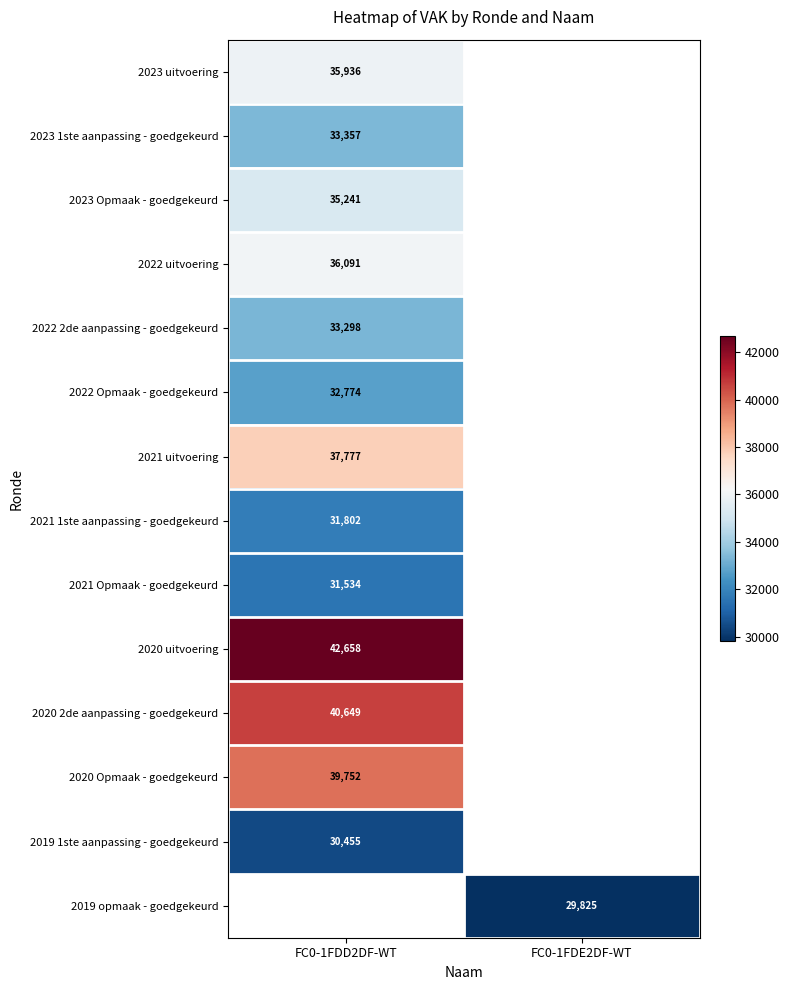

The 2019 1ste aanpassing - goedgekeurd series shows 30455 at FC0-1FDD2DF-WT. True or false?

True